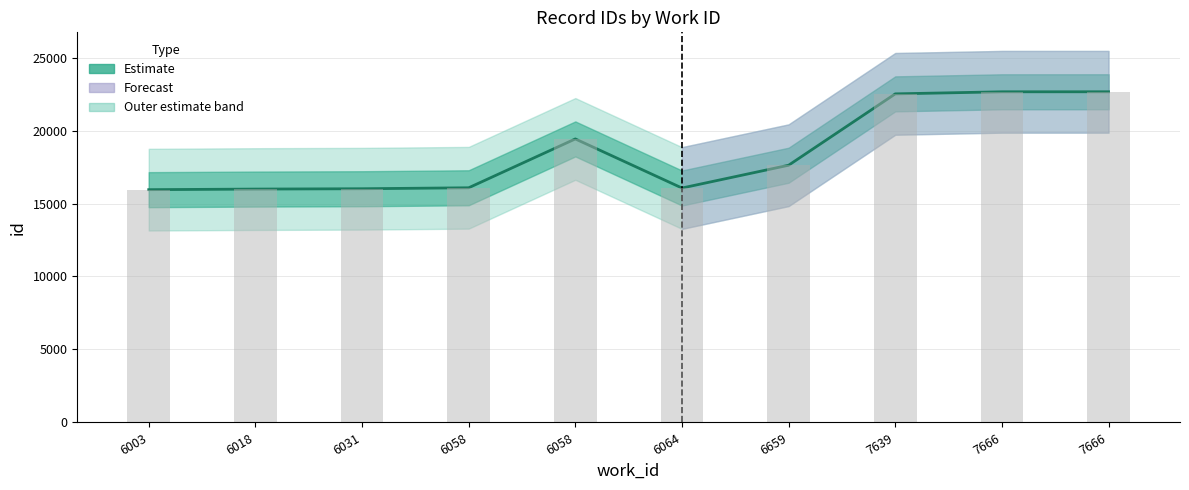

How many bars are there in total?

10